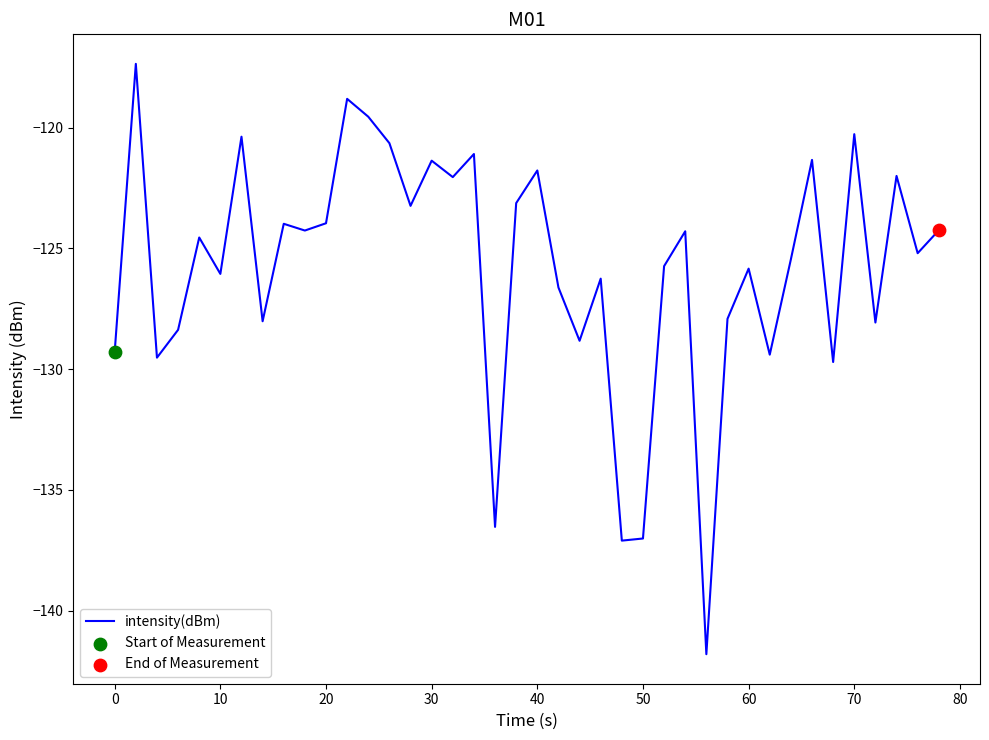

What is the minimum value shown in the chart?

-141.8